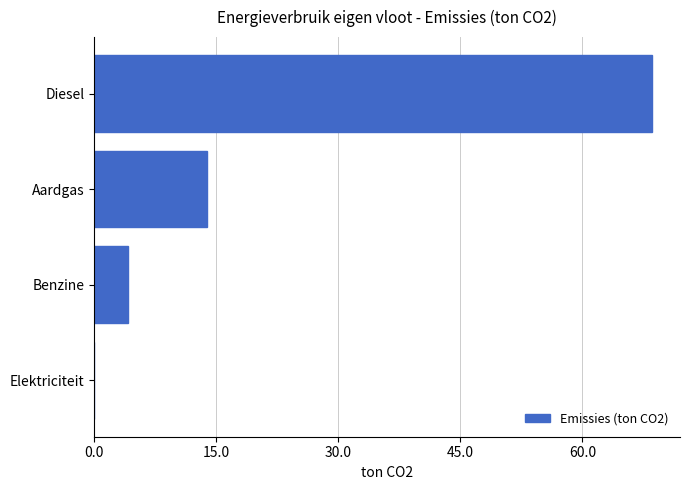

The value at Diesel is 68.6. True or false?

True